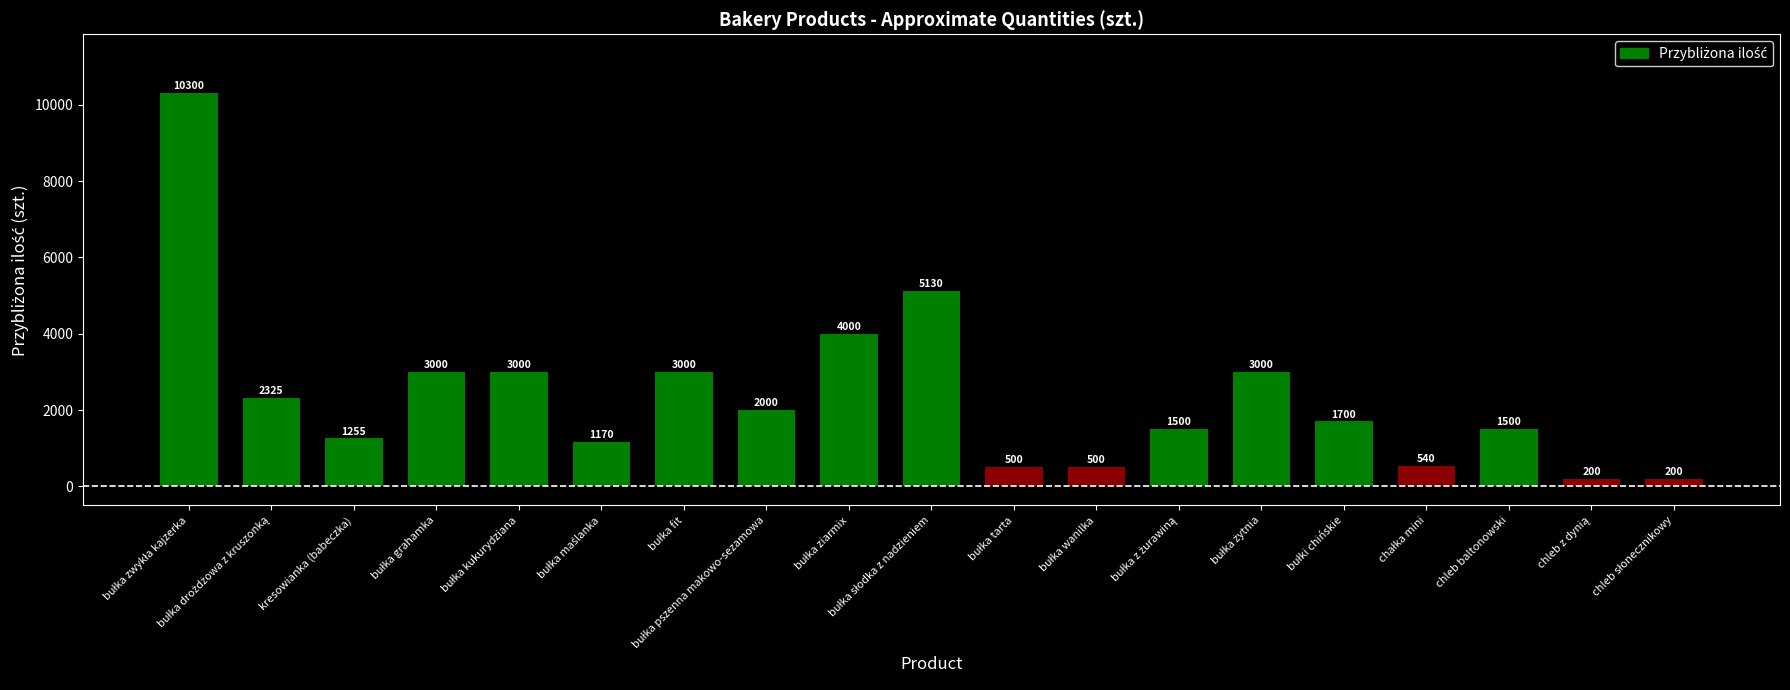

What is the label of the 3rd bar from the right?

chleb baltonowski